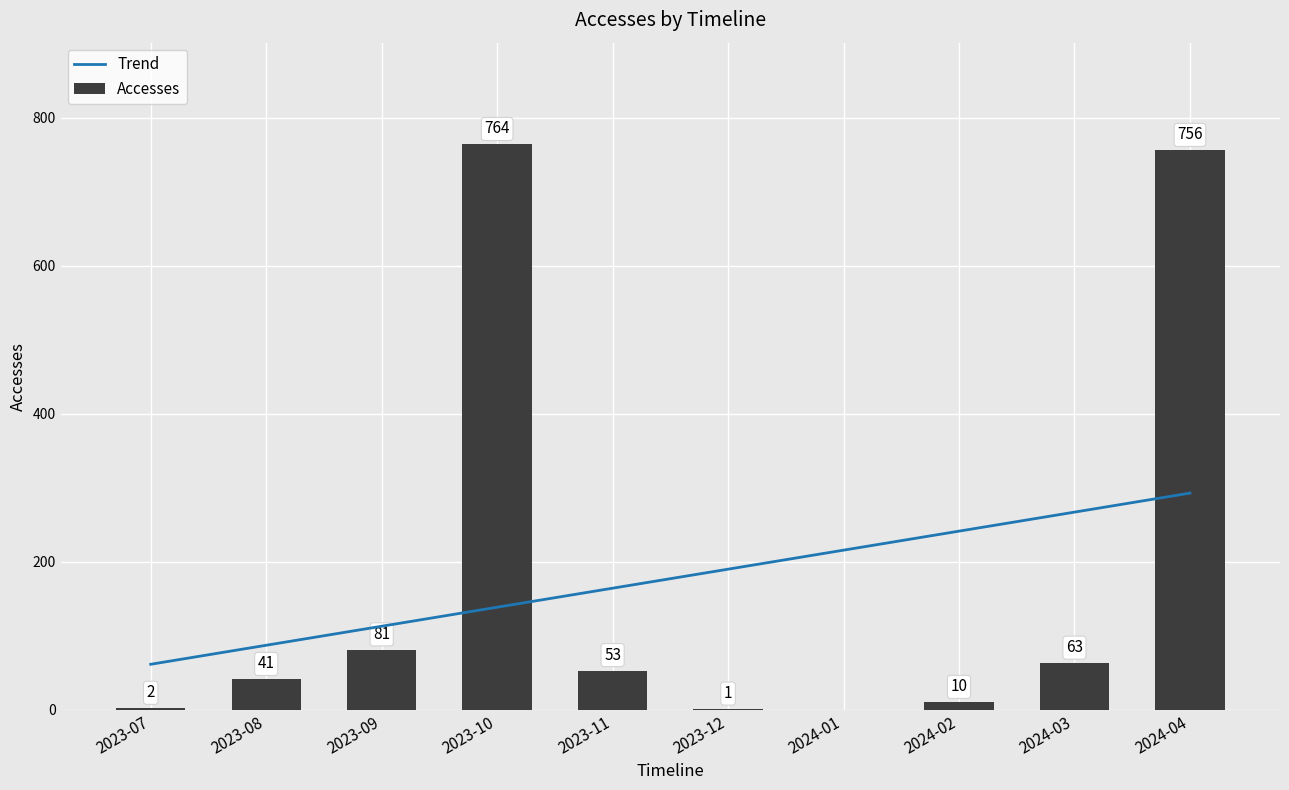

Reading left to right, list all the values displayed in this chart.

2023-07=2	2023-08=41	2023-09=81	2023-10=764	2023-11=53	2023-12=1	2024-01=0	2024-02=10	2024-03=63	2024-04=756